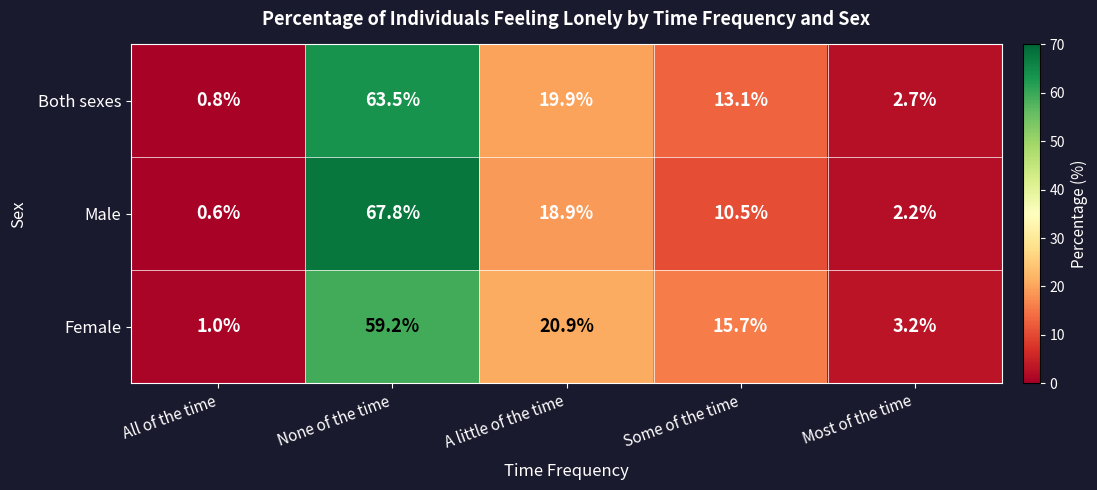

What is the spread (max minus min) of values at Most of the time?

1.0